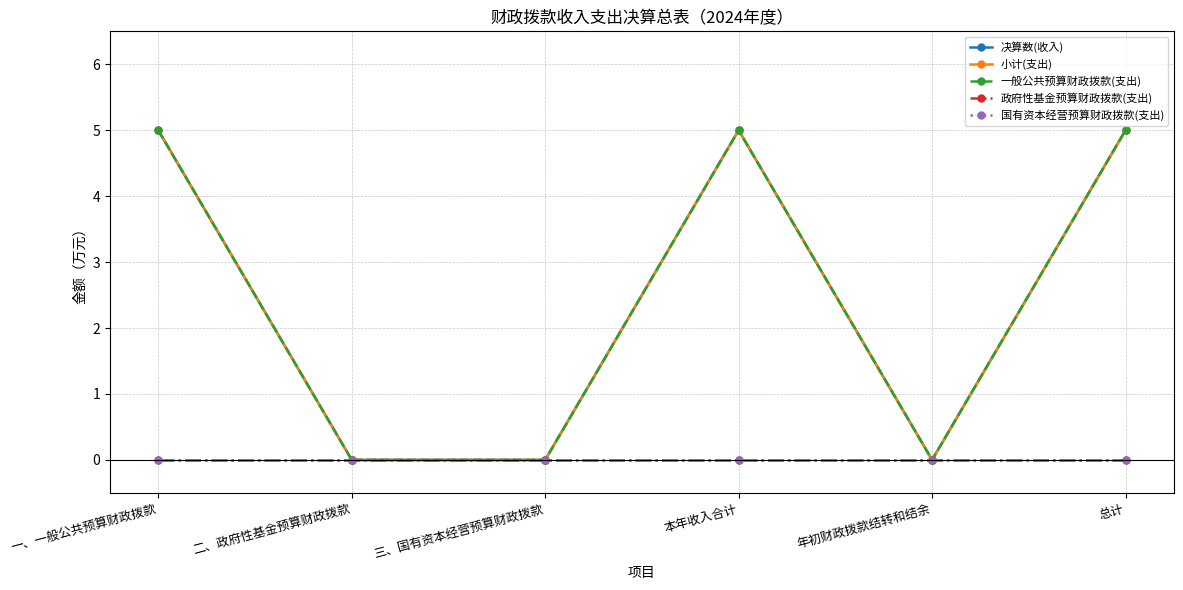

Is this an area chart (filled region under the line)?

No